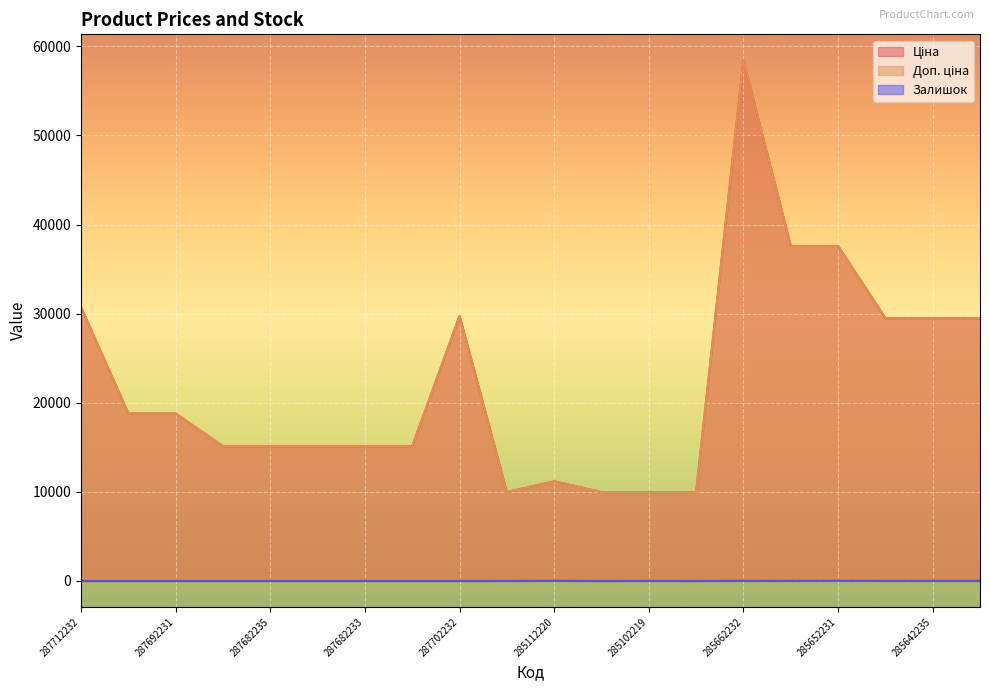

True or false: Ціна and Доп. ціна intersect in this chart.

False